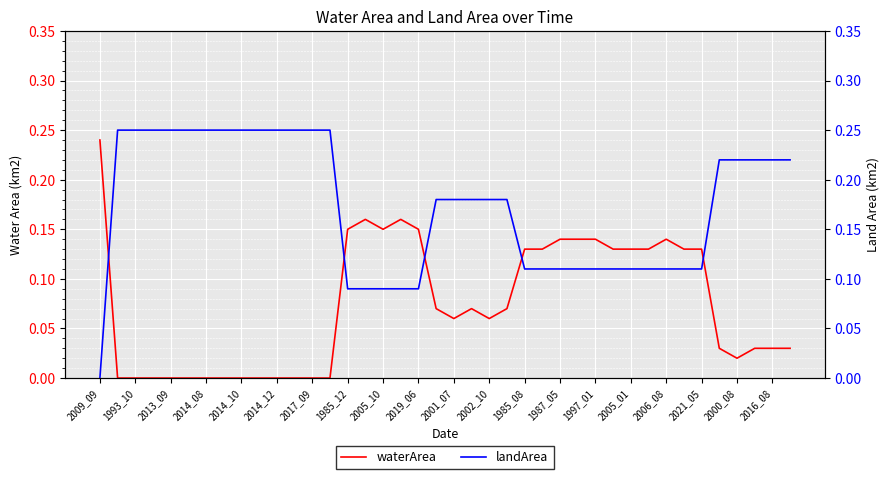

Is it true that waterArea equals 0.0 at 2013_09?

True